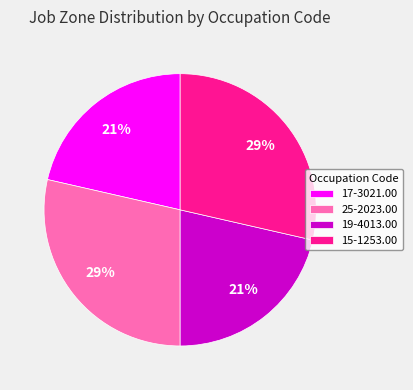

Does any single category account for the majority?

No